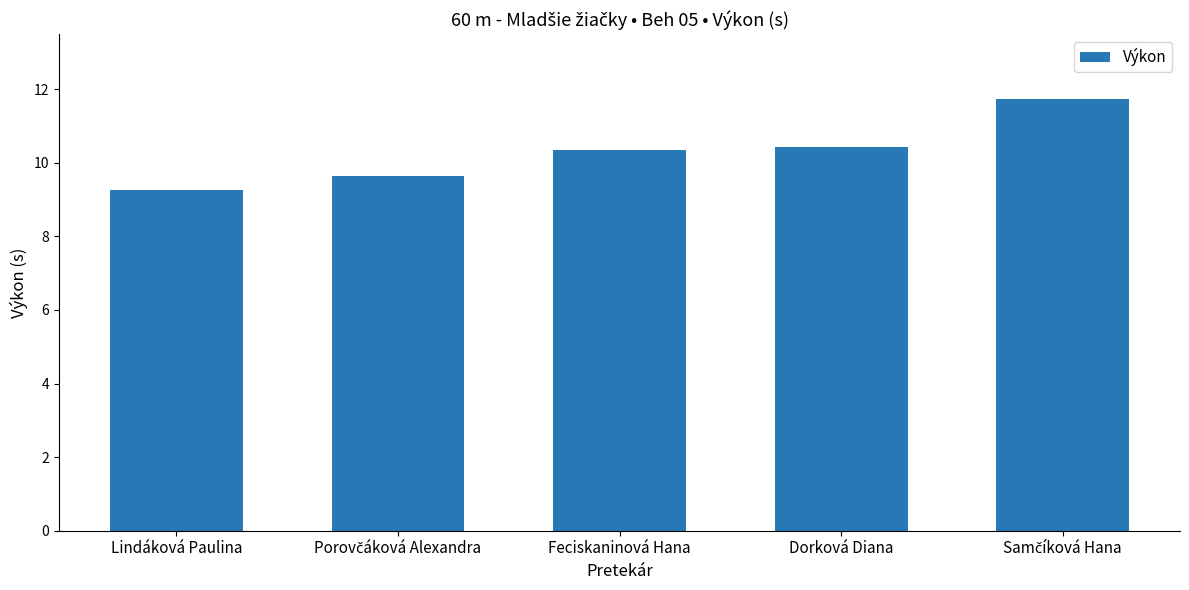

How many distinct data groups are displayed?

1